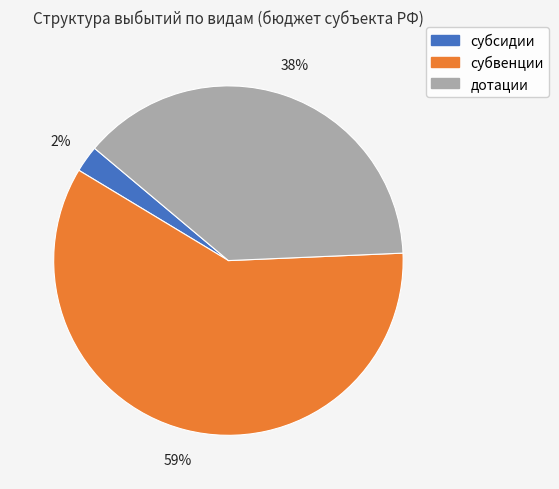

To the nearest percent, what is the difference between the дотации and субсидии slice percentages?

36%